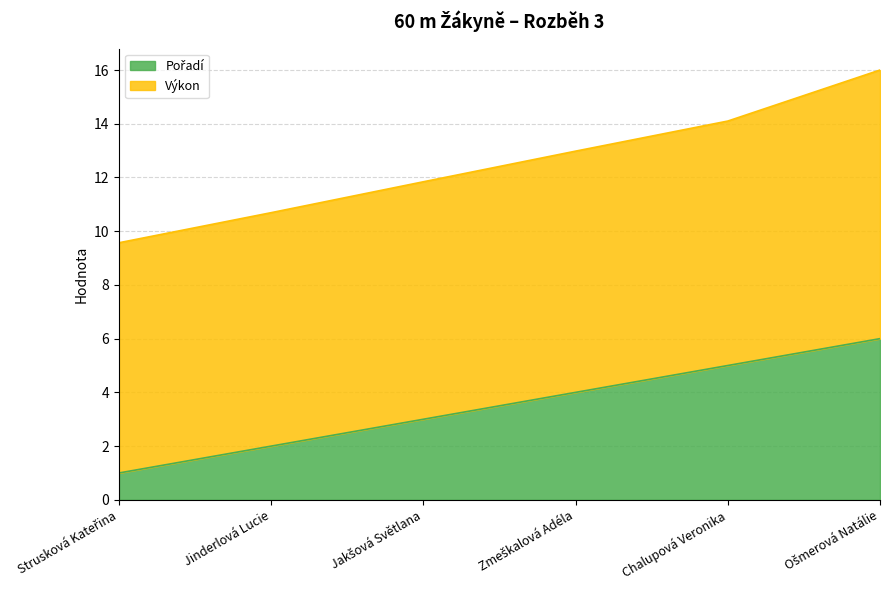

Which has a higher value, Jakšová Světlana or Chalupová Veronika?

Chalupová Veronika